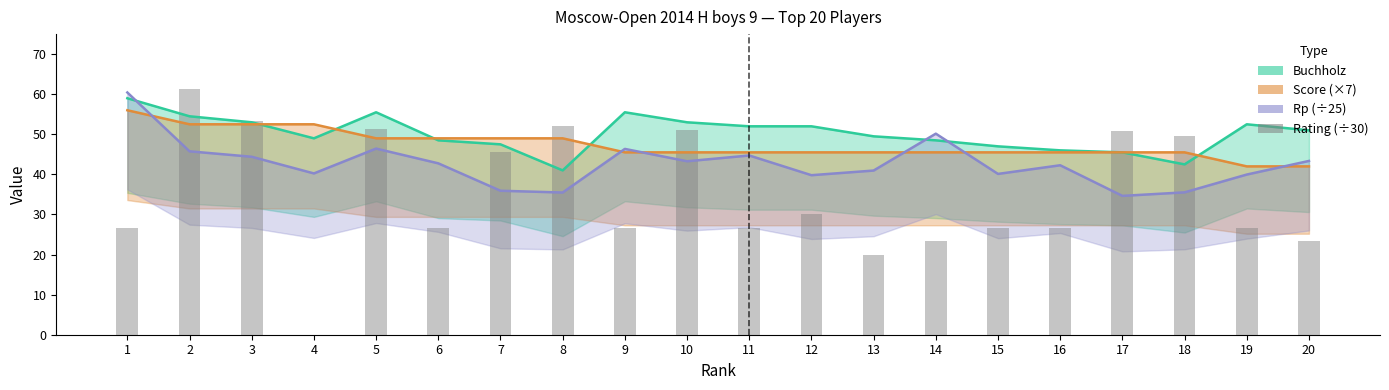

What is the difference between the values at 2 and 6?

34.5